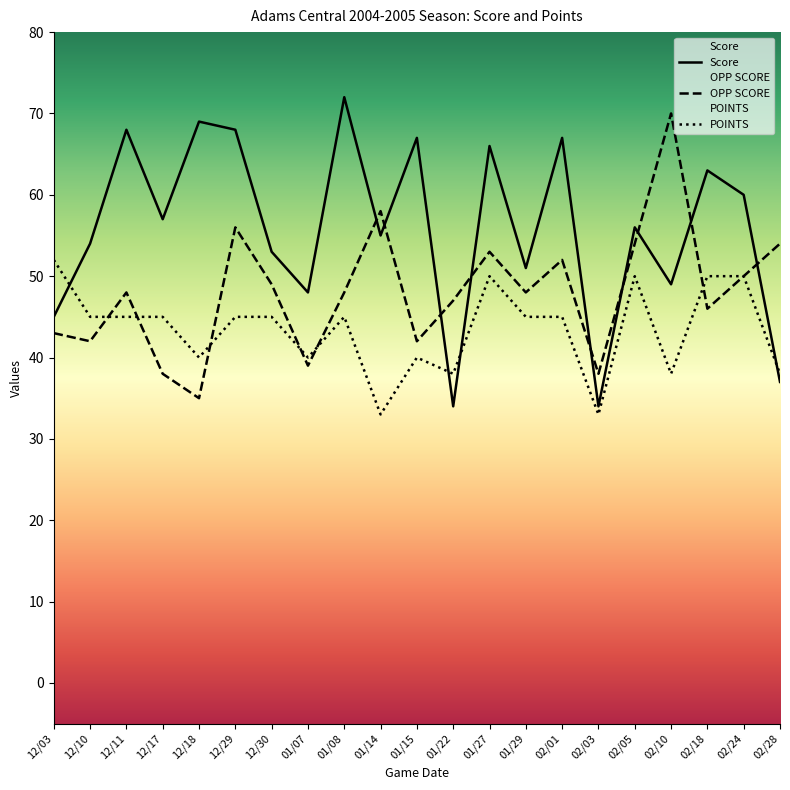

Which has a higher value, 01/27 or 12/10?

01/27